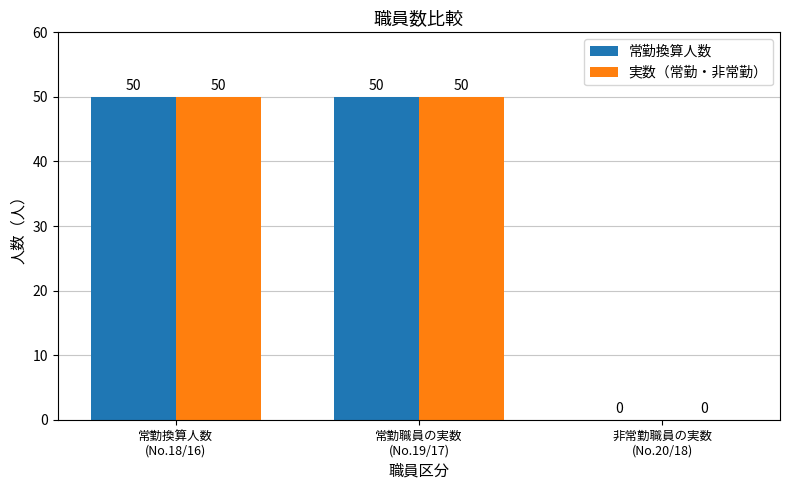

Reading left to right, list all the values displayed in this chart.

常勤換算人数: 常勤換算人数
(No.18/16)=50	常勤職員の実数
(No.19/17)=50	非常勤職員の実数
(No.20/18)=0
実数（常勤・非常勤）: 常勤換算人数
(No.18/16)=50	常勤職員の実数
(No.19/17)=50	非常勤職員の実数
(No.20/18)=0